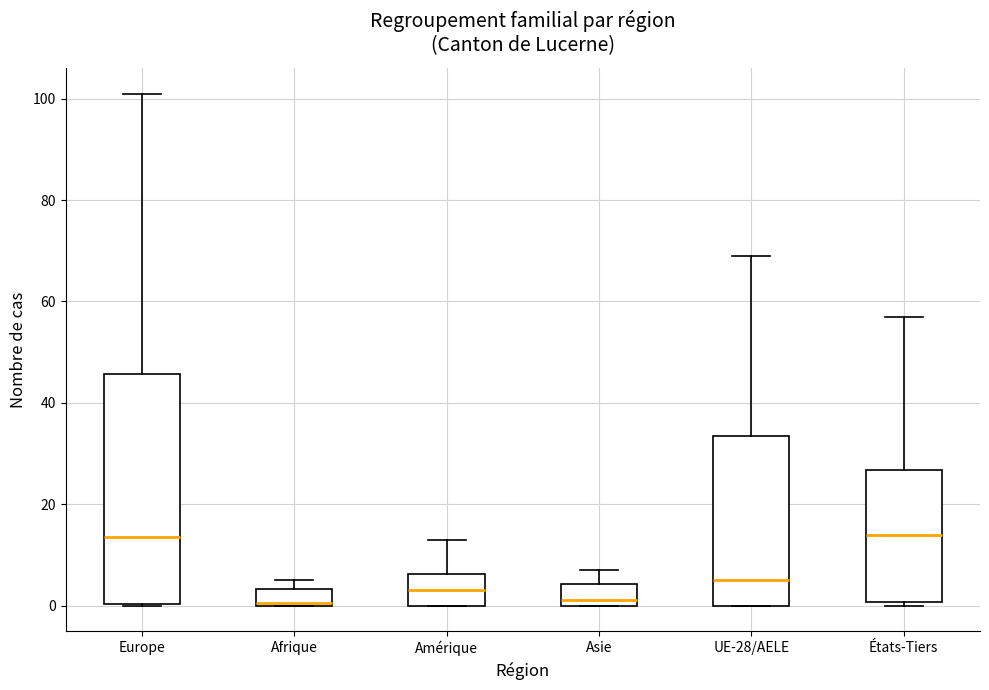

Reading left to right, transcribe this box plot: for each box, give where its median line is, the range the box spans, and where its two whiskers end, as read against the y-axis. The values are not printed on the chart, so give them approximately, as read against the axis.

Europe: median 14, box 0 to 46, whiskers 0 to 102
Afrique: median 0, box 0 to 4, whiskers 0 to 6
Amérique: median 4, box 0 to 6, whiskers 0 to 14
Asie: median 2, box 0 to 4, whiskers 0 to 8
UE-28/AELE: median 6, box 0 to 34, whiskers 0 to 70
États-Tiers: median 14, box 0 to 26, whiskers 0 (just below the box's lower edge) to 58